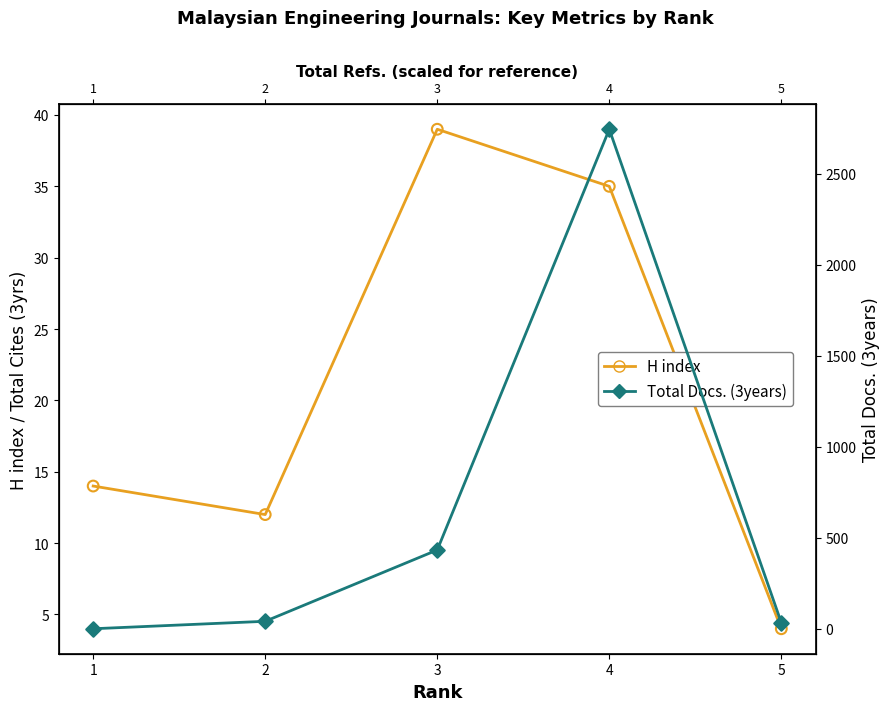

At how many categories does at least one series exceed 1531?

1